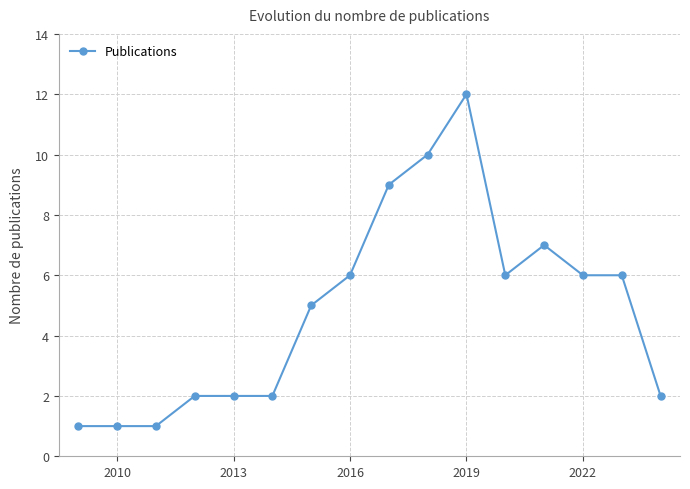

Does the chart display data point markers on the line(s)?

Yes